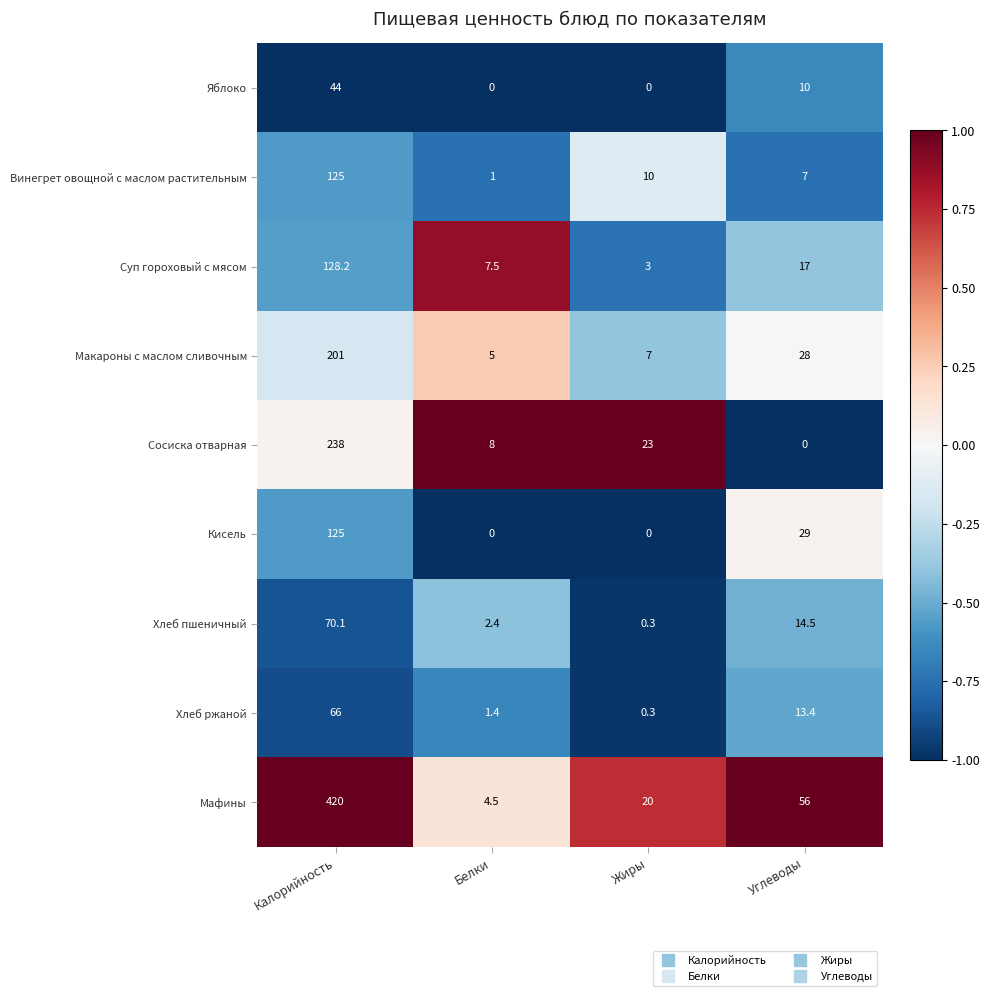

What is the difference between the highest and lowest values at Жиры?

23.0